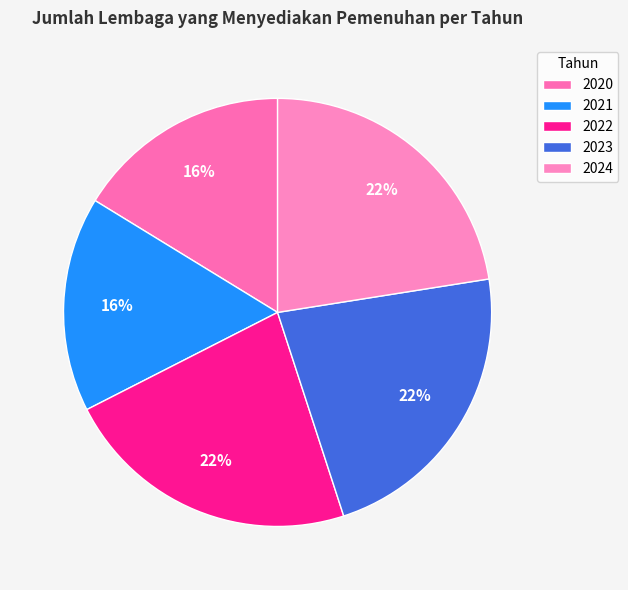

Is there any slice that represents more than half of the pie?

No